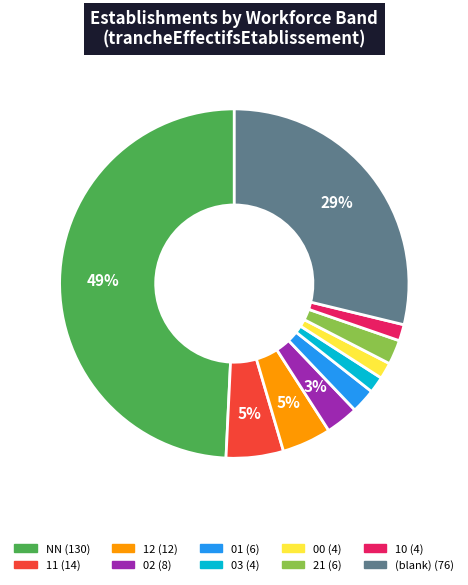

To the nearest percent, what is the average slice percentage?

10%